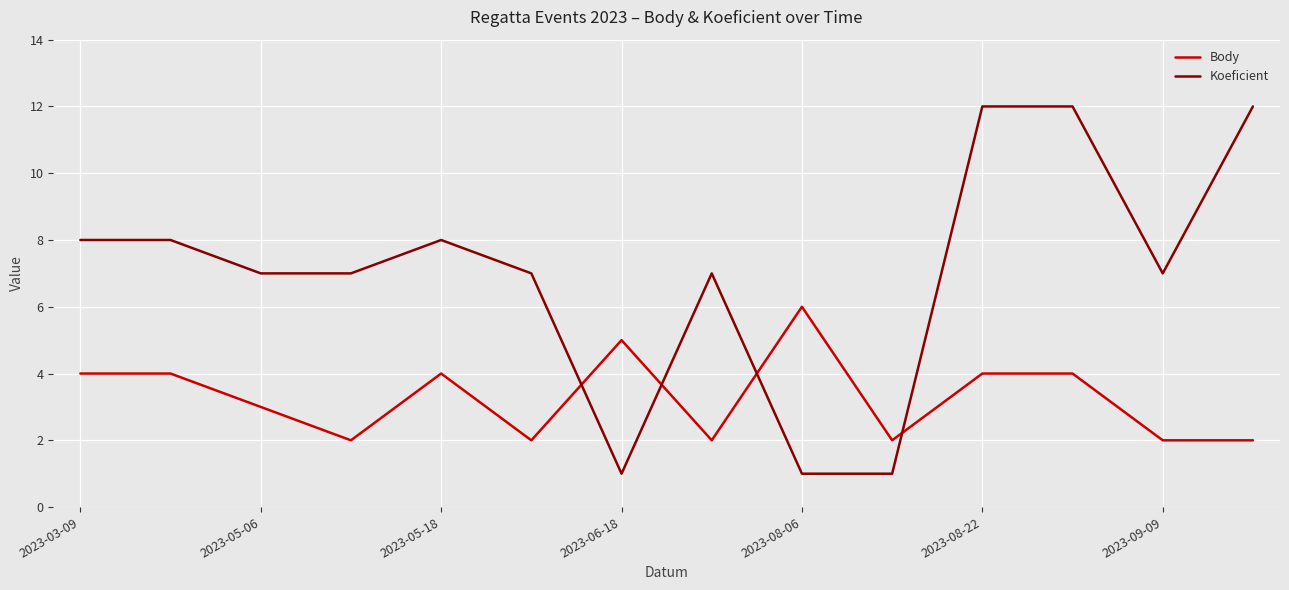

Which series has the largest range (max minus min)?

Koeficient